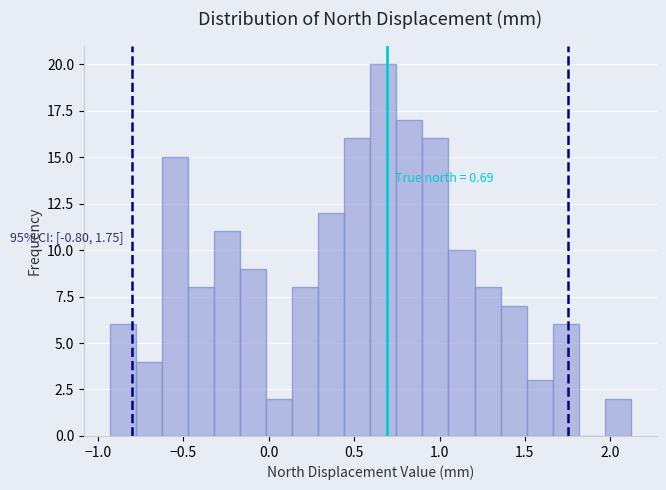

Read against the x-axis, roughly where is the centre of the tallest bar?

0.65